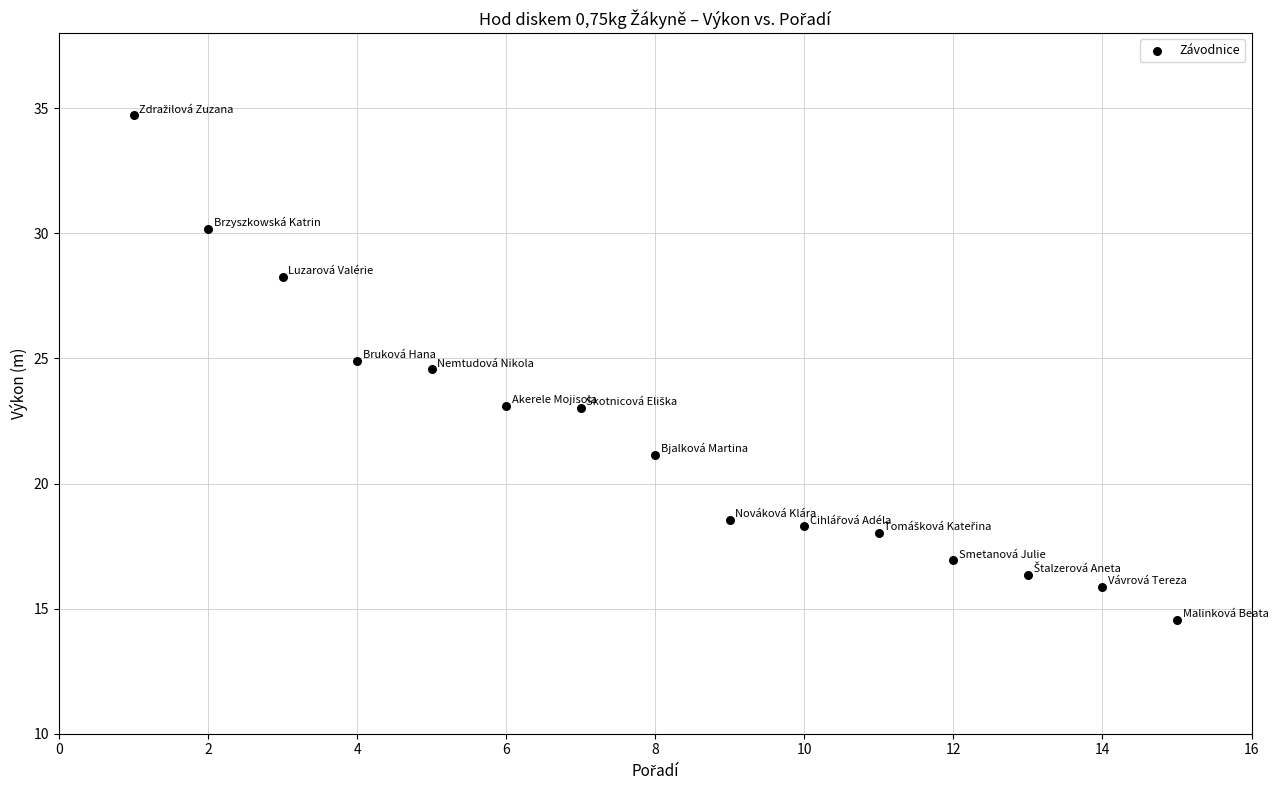

What Y value in the scatter plot is closest to 24?

24.6